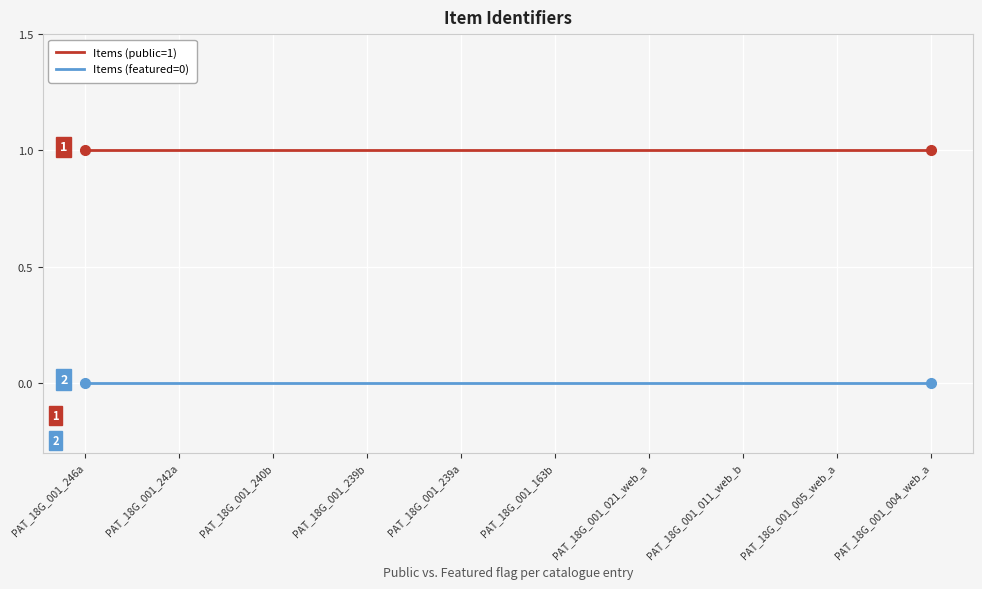

Rank the series by their maximum value, from highest to lowest.

Items (public=1), Items (featured=0)